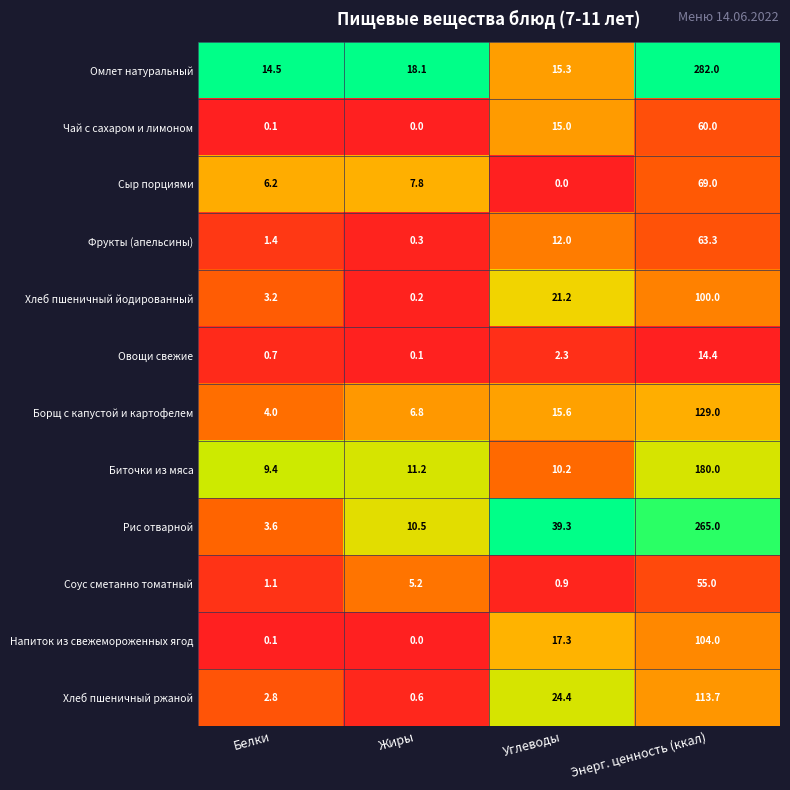

What is the highest value of the Борщ с капустой и картофелем series?

129.0